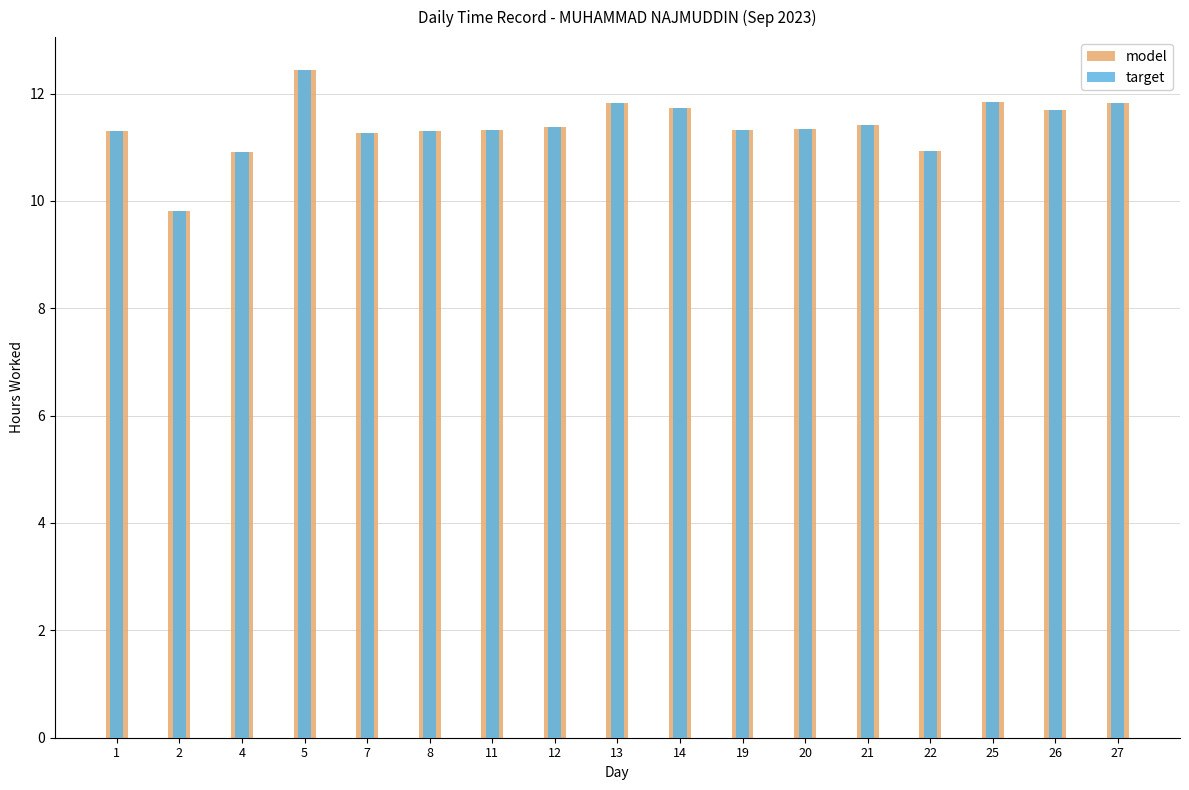

What is the difference between the maximum and second lowest values in the model series?

1.5